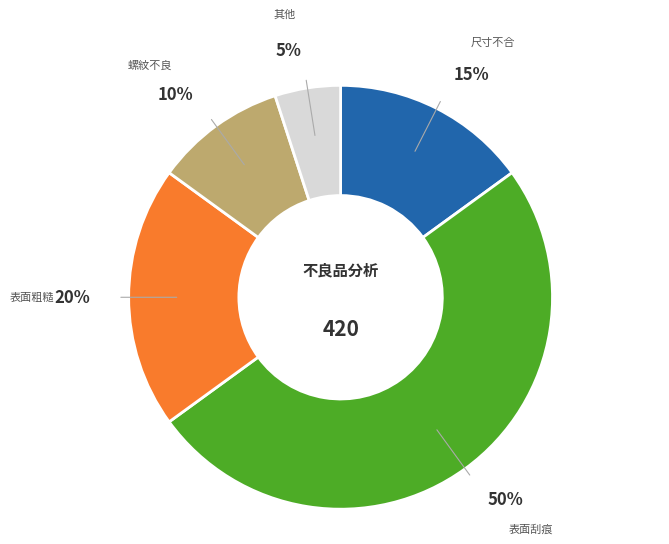

To the nearest percent, what is the average slice percentage?

20%